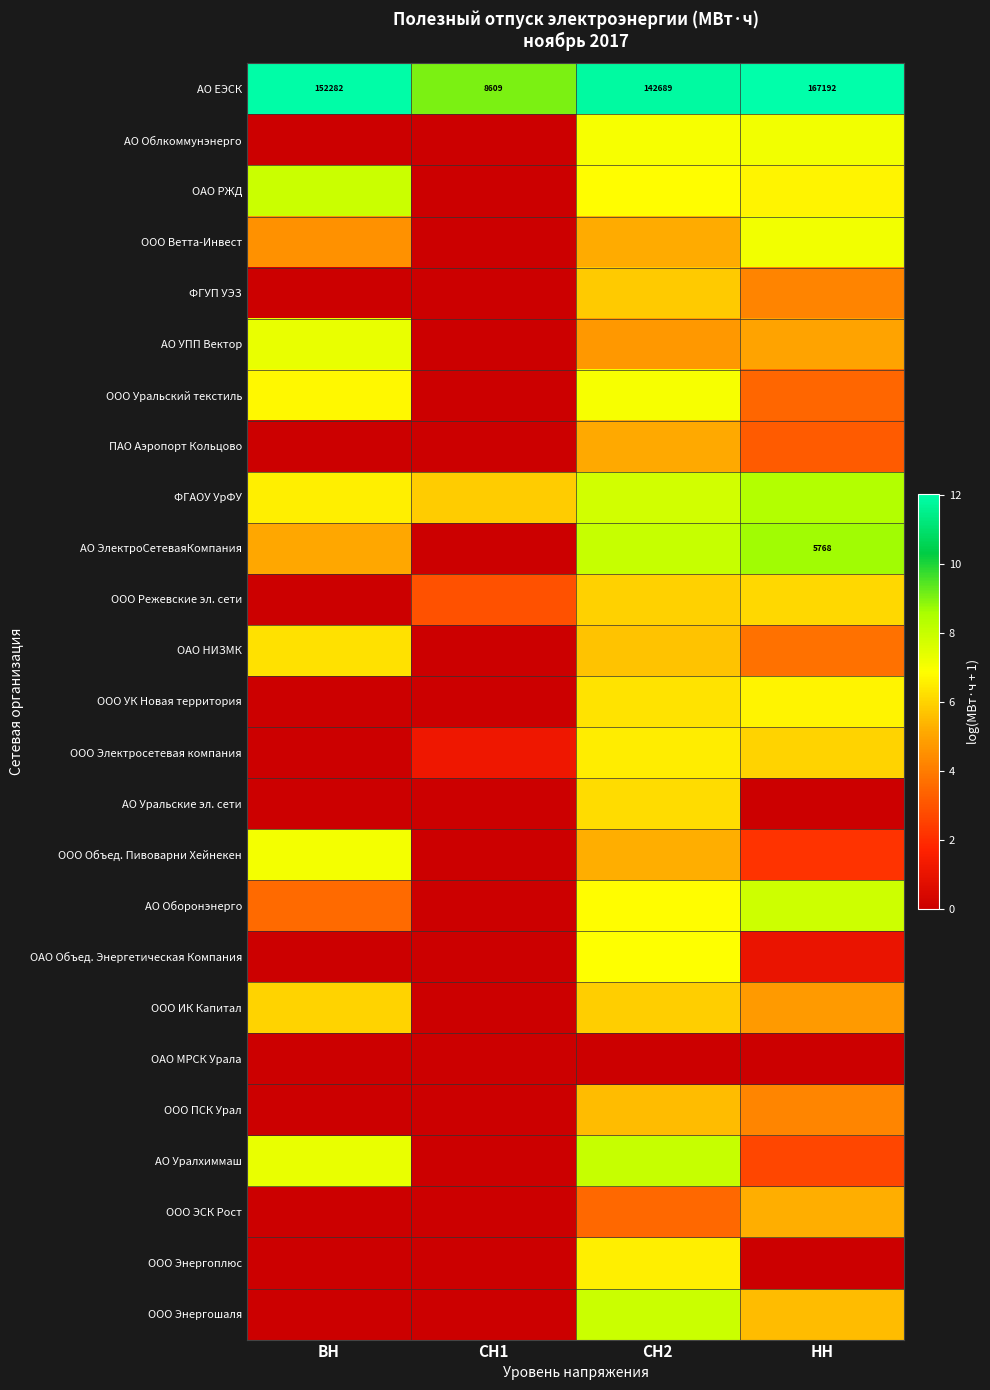

What is the greatest value displayed?

12.0